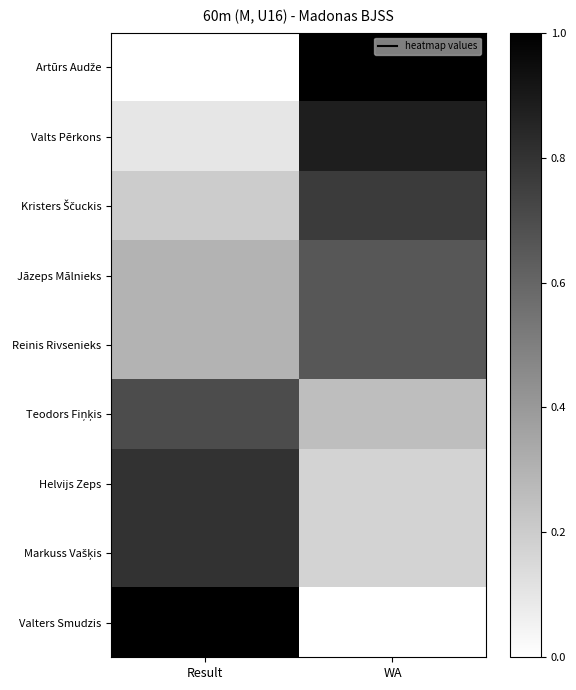

Which series has the widest spread of values?

Artūrs Audže